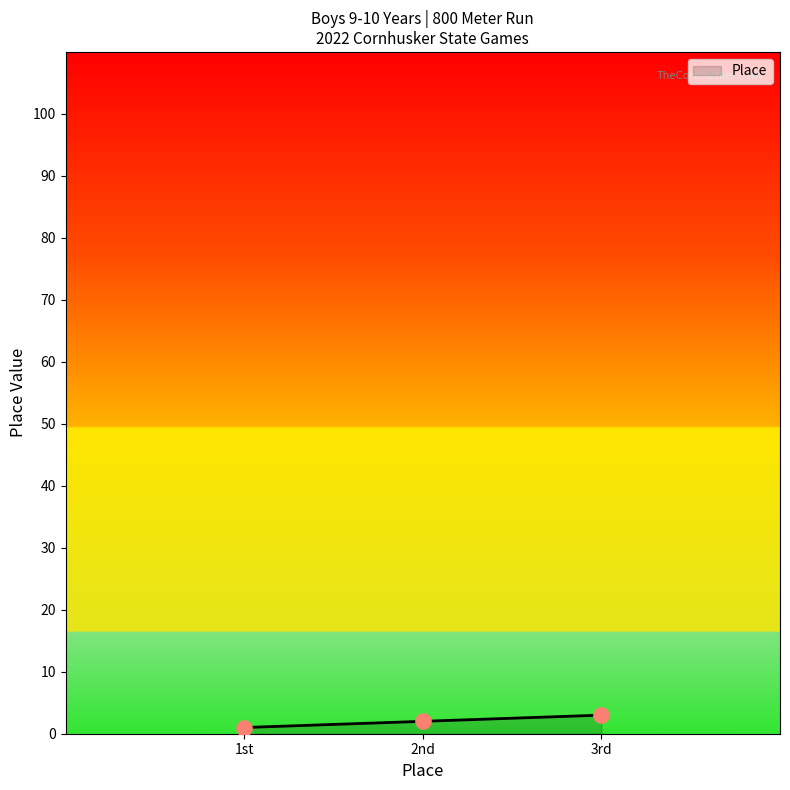

Is it true that the value at 3rd is 3?

True